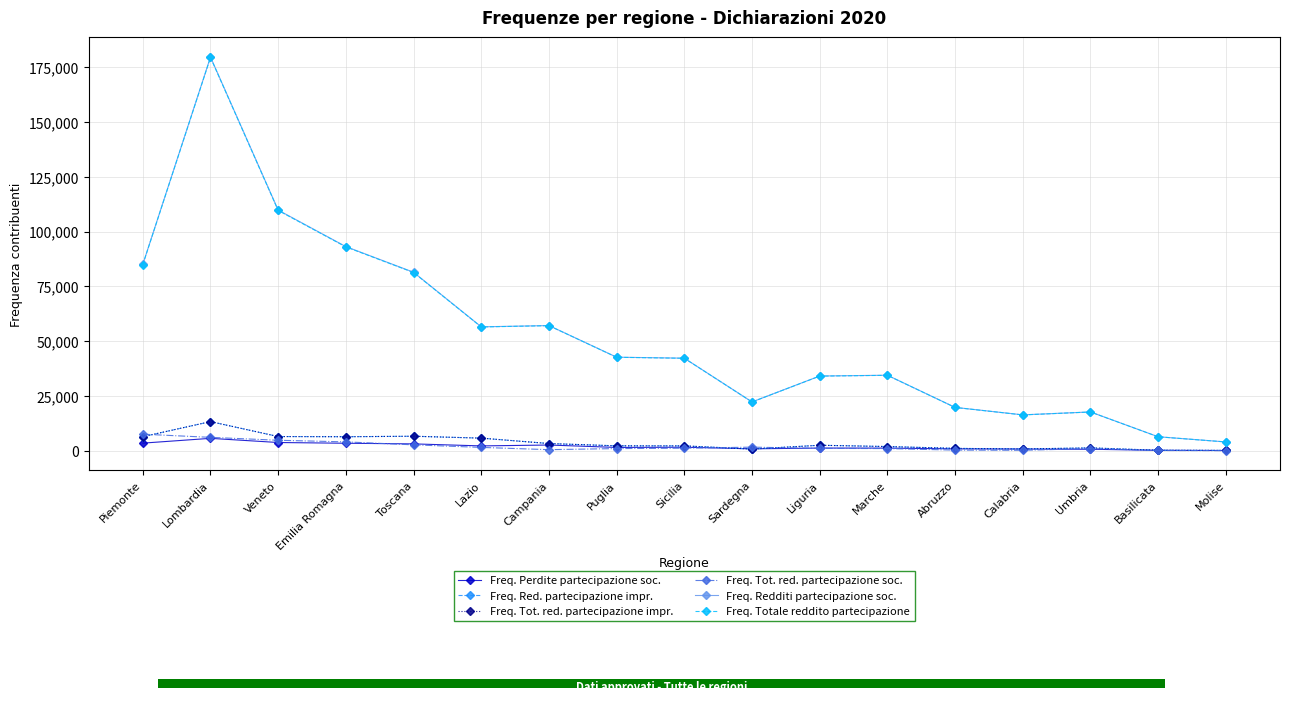

True or false: Freq. Perdite partecipazione soc. has a value of 78 at Basilicata.

False